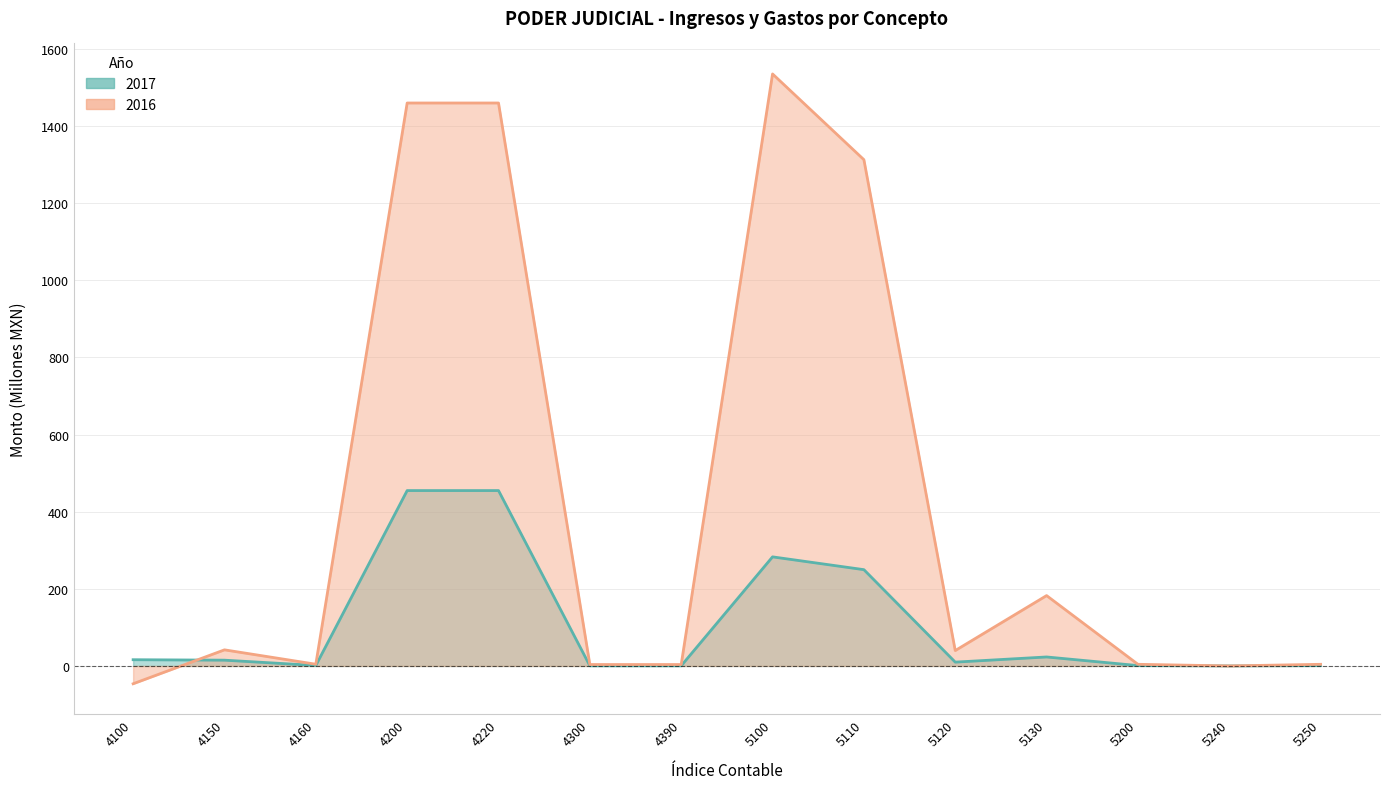

What is the difference between the maximum and minimum values in the 2017 series?

454.8